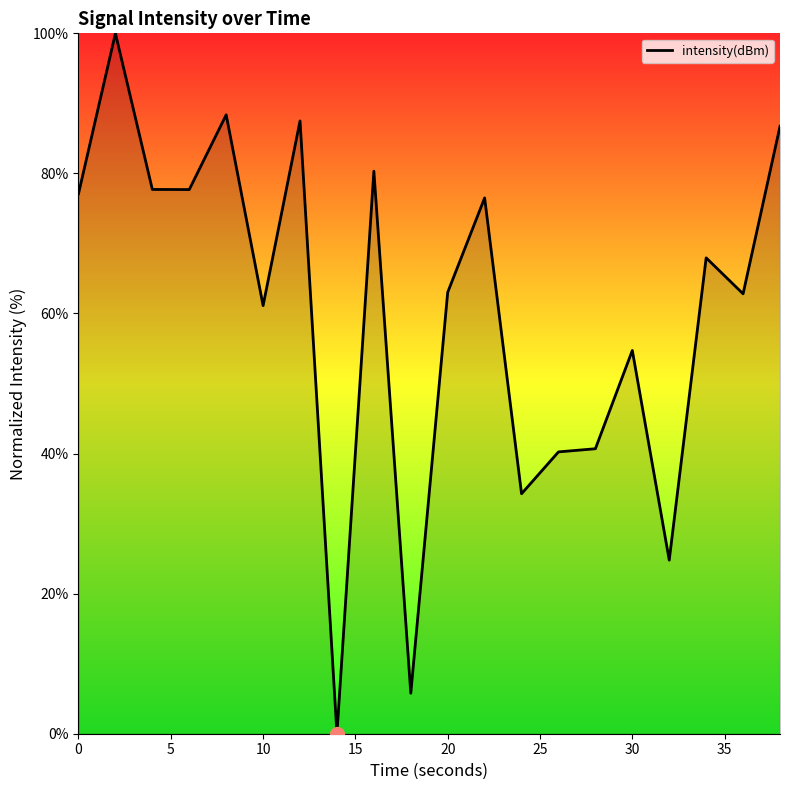

What is the difference between the maximum and minimum values?

100.0